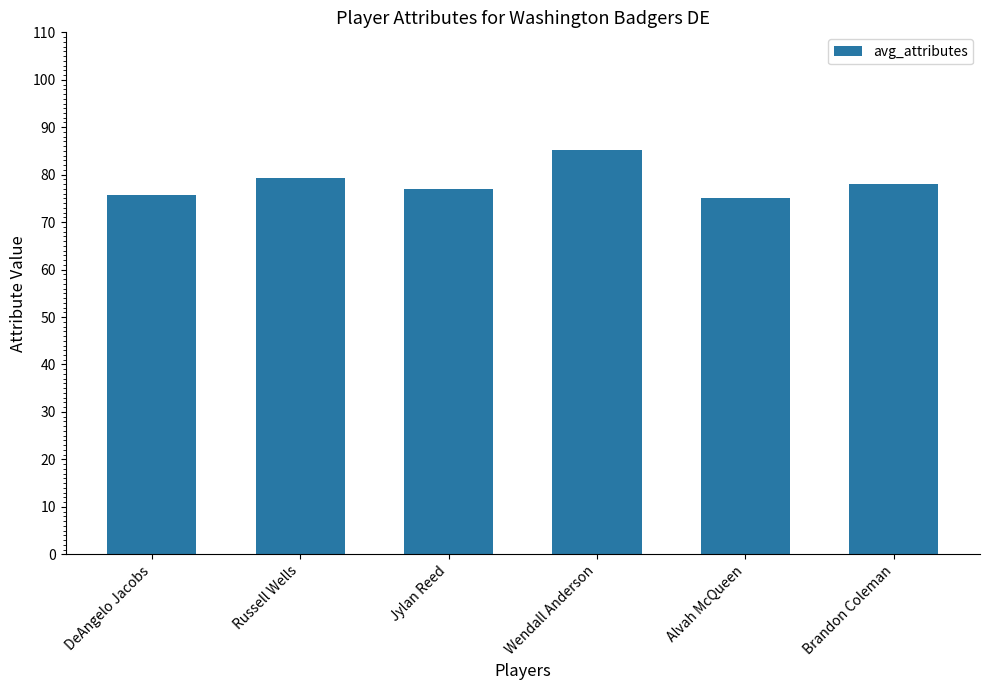

What is the average value?

78.4